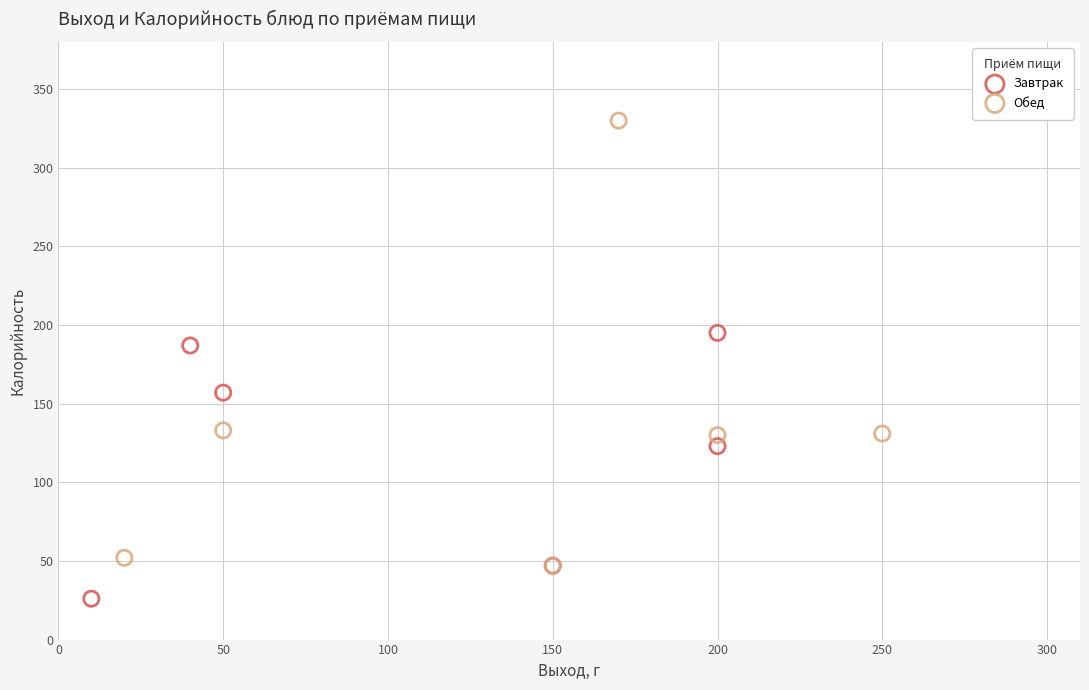

Which series has the widest spread of Y values?

Обед